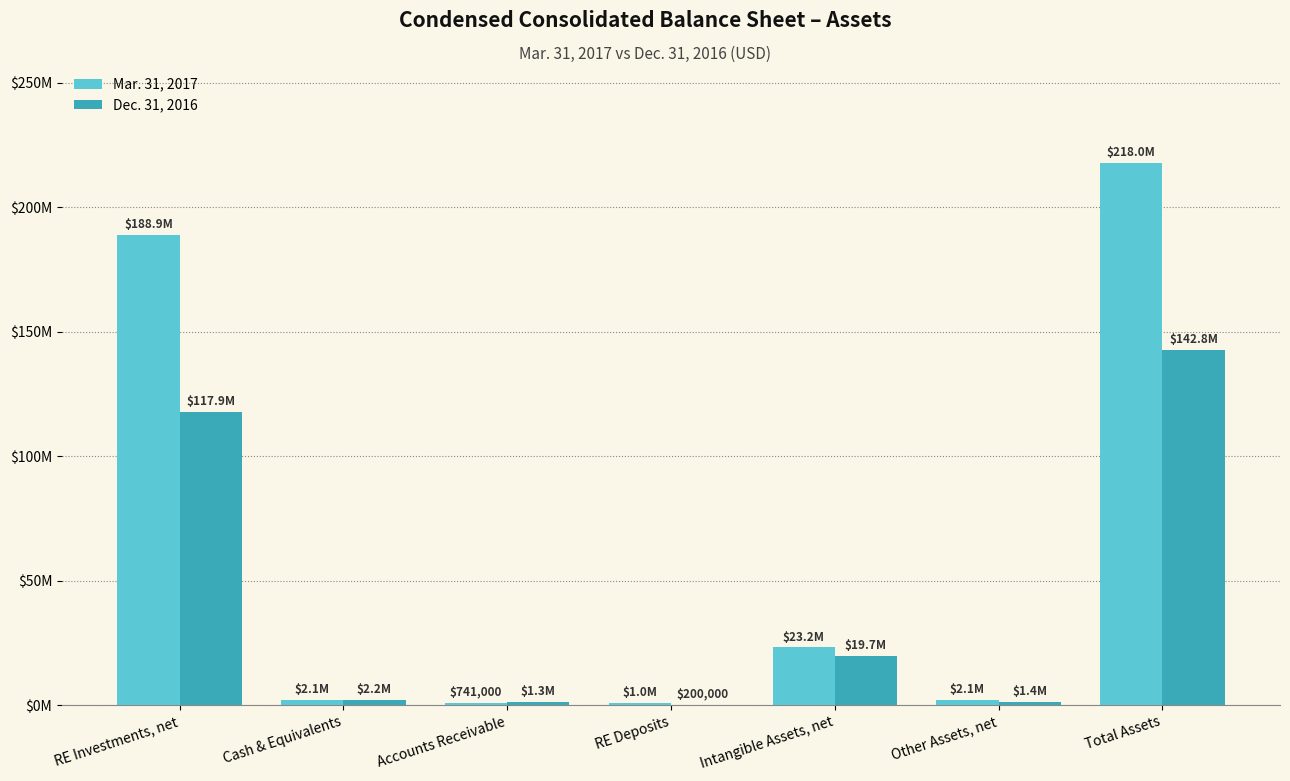

At which label is Mar. 31, 2017 closest to 109362500?

RE Investments, net